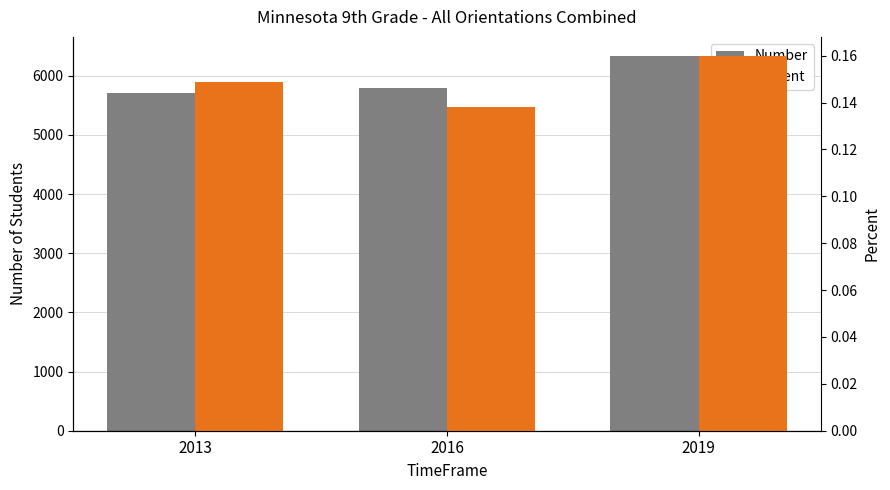

How many bars are there in total?

6